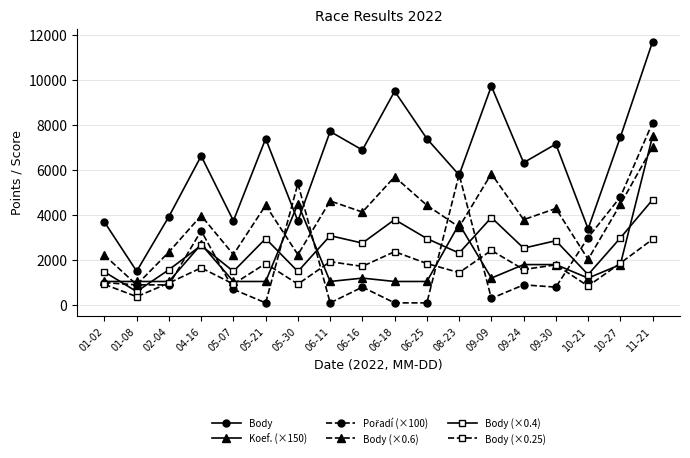

At which category is the sum across all series the highest?

11-21